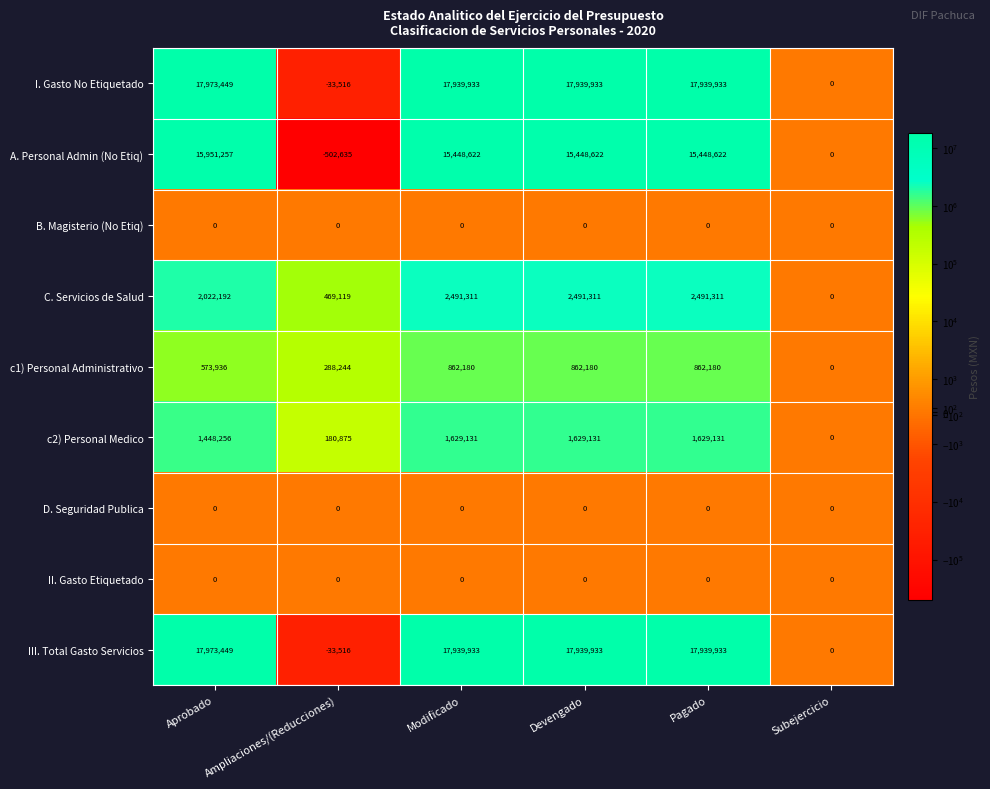

What is the minimum value shown in the chart?

-502635